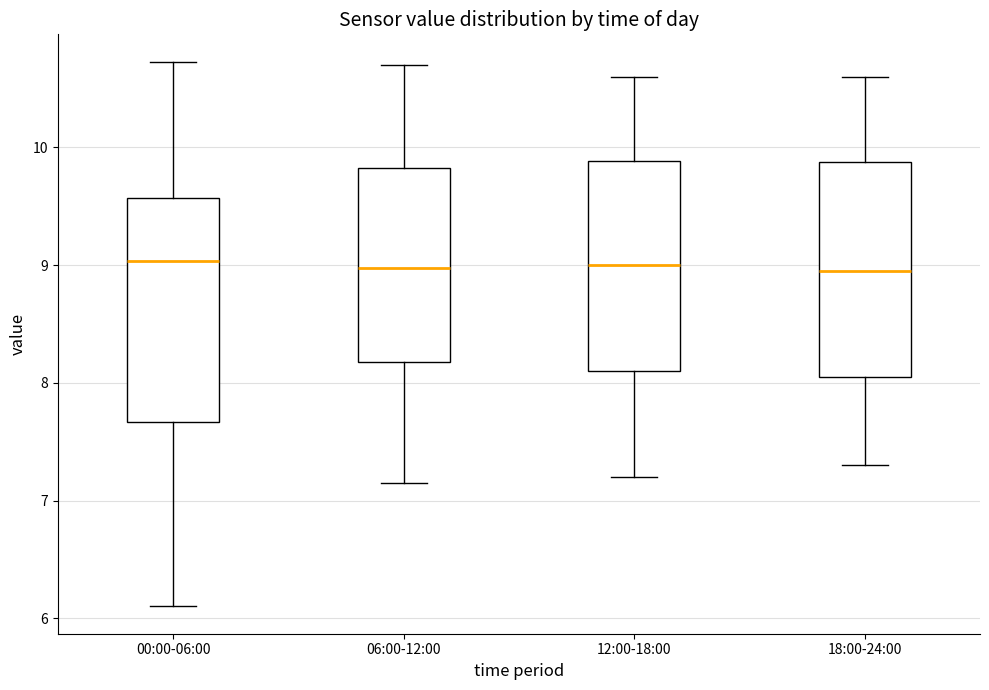

Where does the upper whisker of the box for 12:00-18:00 end on the y-axis? The values are not printed on the chart, so give them approximately, as read against the axis.

10.6